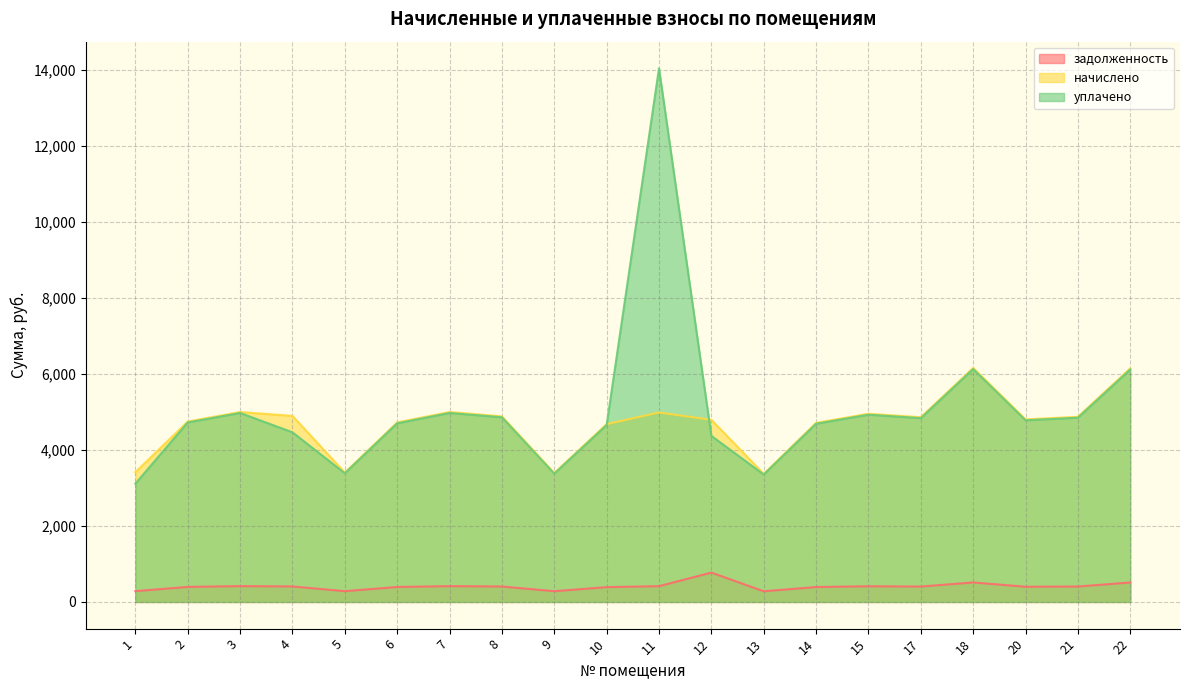

Reading right to left, what are all the values shown in this chart?

задолженность: 512.5	406.2	400.5	513.4	405.2	412.8	392.9	280.9	772.6	415.7	390.0	282.8	406.7	416.6	393.8	283.8	408.1	416.6	395.7	284.7
начислено: 6149.5	4874.0	4805.8	6160.9	4862.6	4953.8	4714.7	3370.8	4794.4	4987.9	4680.5	3393.6	4885.4	4999.3	4726.1	3405.0	4896.8	4999.3	4748.8	3416.4
уплачено: 6119.8	4850.5	4782.6	6131.2	4839.2	4929.9	4691.2	3354.5	4371.7	14046.6	4657.9	3377.2	4861.9	4975.2	4703.2	3388.6	4465.1	4975.2	4725.8	3115.2